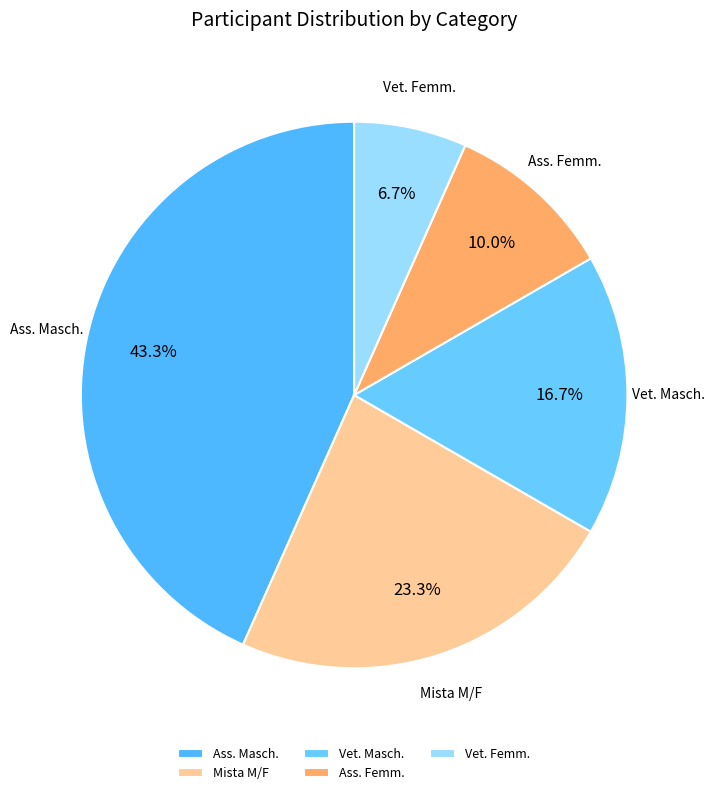

Between Mista M/F and Ass. Femm., which is larger?

Mista M/F